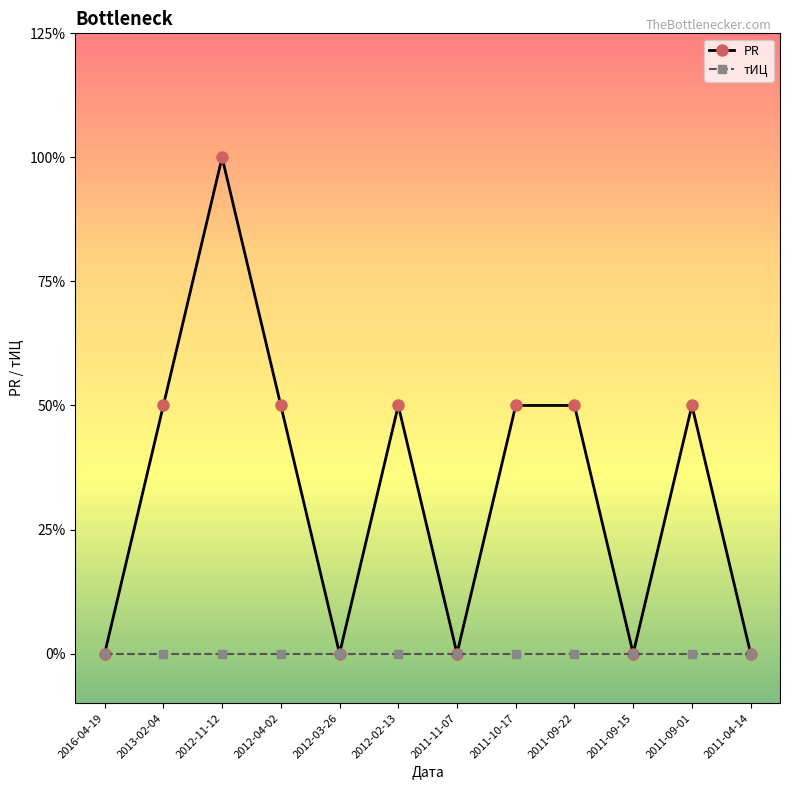

What position from the left is 2011-10-17?

8